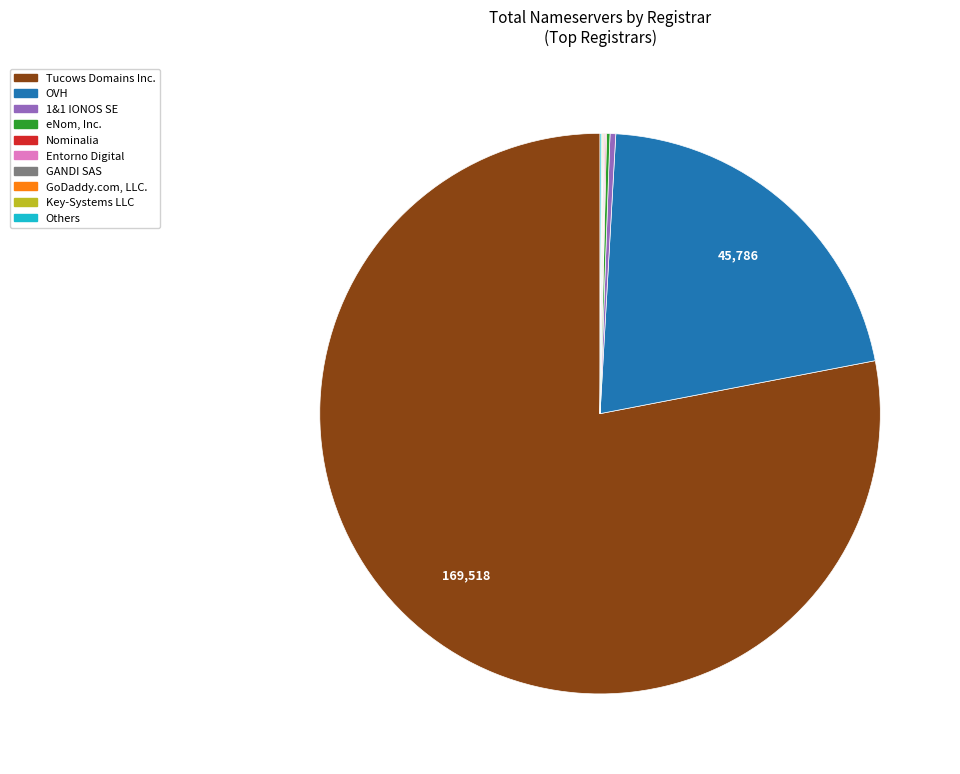

What is the largest slice in the pie chart?

Tucows Domains Inc.